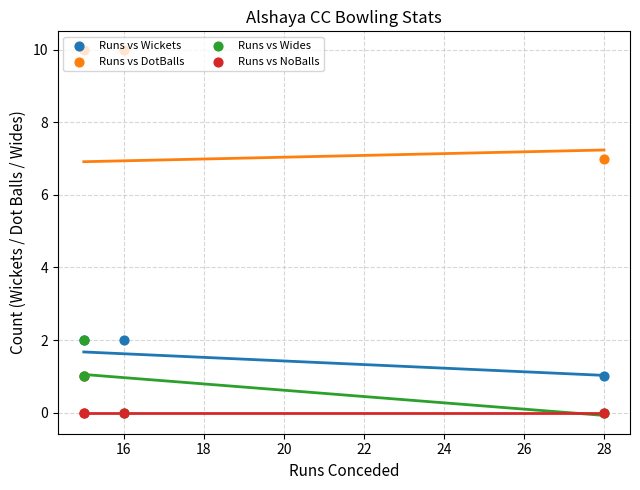

Which series has the widest spread of Y values?

Runs vs DotBalls